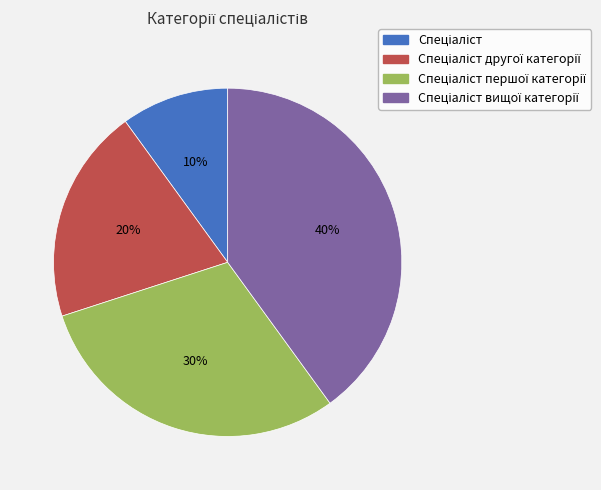

Is there a majority slice in this chart?

No